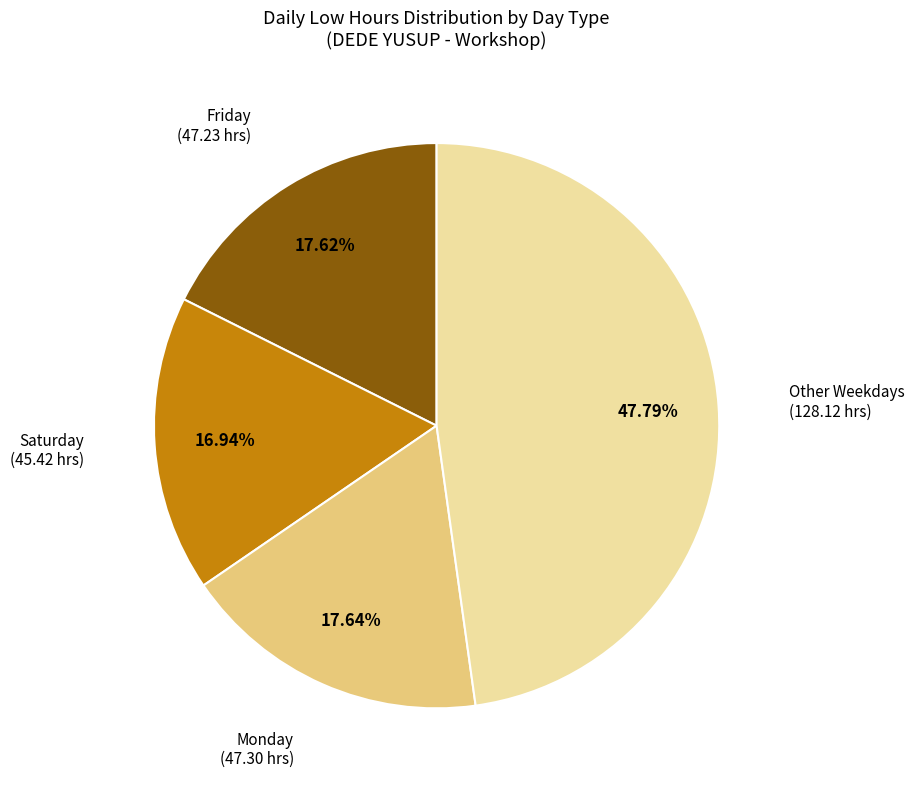

Which slice is the largest?

Other Weekdays